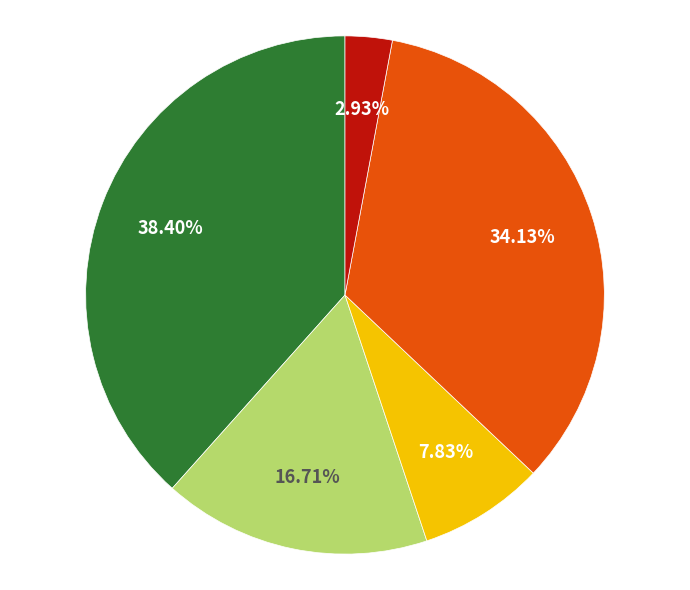

Is there any slice that represents more than half of the pie?

No